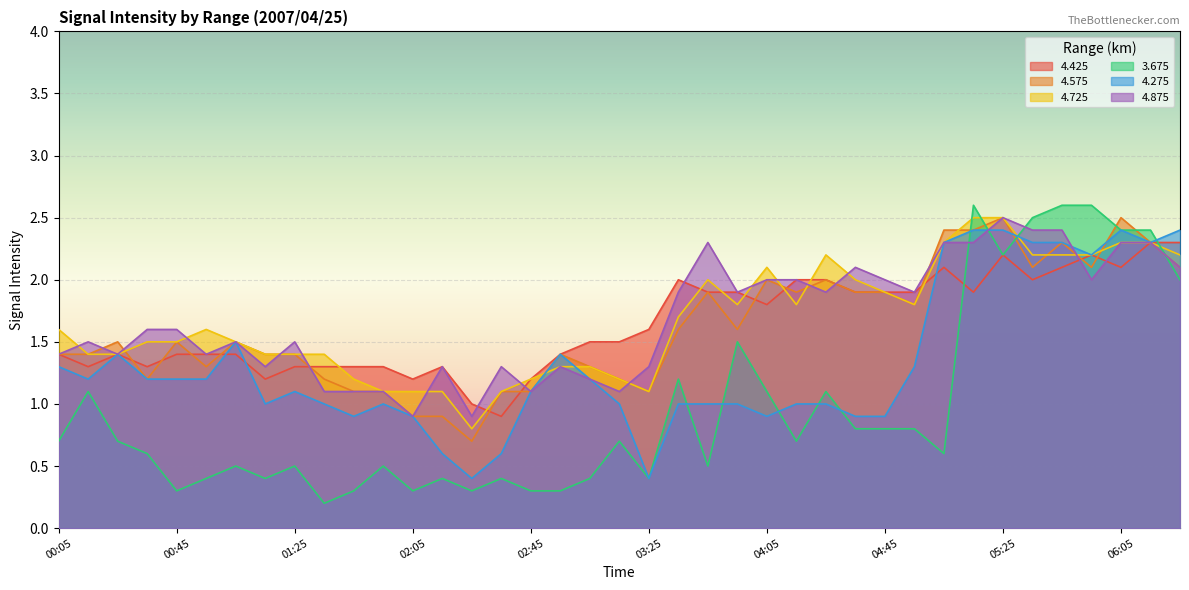

Does the chart display data point markers on the line(s)?

No